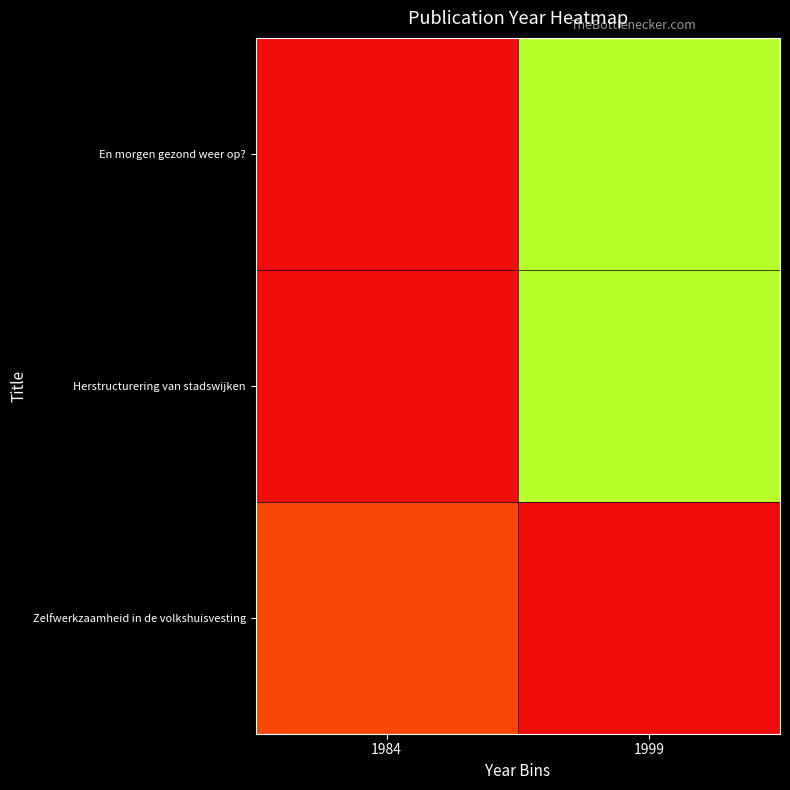

Reading left to right, transcribe all the data shown in this chart.

En morgen gezond weer op?: 1984=1964	1999=1999
Herstructurering van stadswijken: 1984=1964	1999=1999
Zelfwerkzaamheid in de volkshuisvesting: 1984=1984	1999=1964